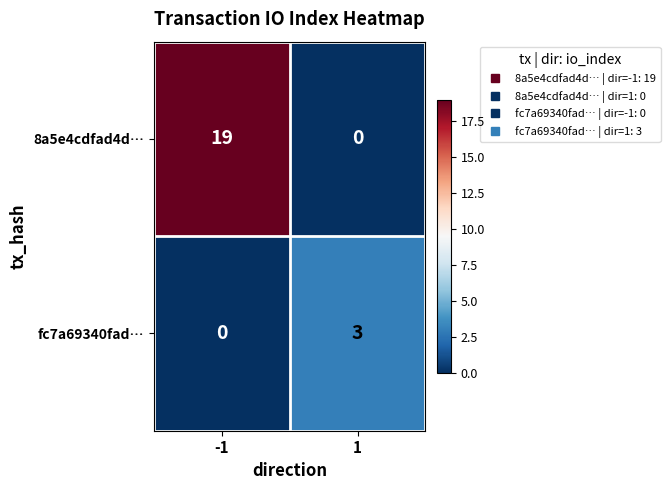

Rank the series by their maximum value, from highest to lowest.

8a5e4cdfad4d…, fc7a69340fad…